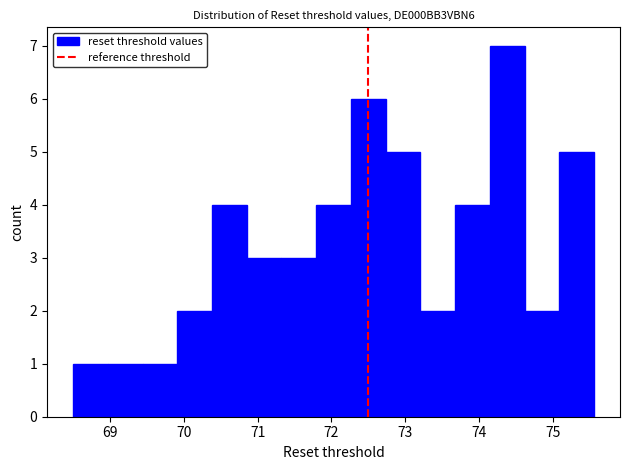

Reading left to right, transcribe this chart: for each bar, give the range it covers on the x-axis and its height. Neither the bar edges nor the heights are printed on the chart, so give them approximately, as read against the axes.

68.5 to 69.0: 1
69.0 to 69.4: 1
69.4 to 69.9: 1
69.9 to 70.4: 2
70.4 to 70.9: 4
70.9 to 71.3: 3
71.3 to 71.8: 3
71.8 to 72.3: 4
72.3 to 72.7: 6
72.7 to 73.2: 5
73.2 to 73.7: 2
73.7 to 74.1: 4
74.1 to 74.6: 7
74.6 to 75.1: 2
75.1 to 75.6: 5